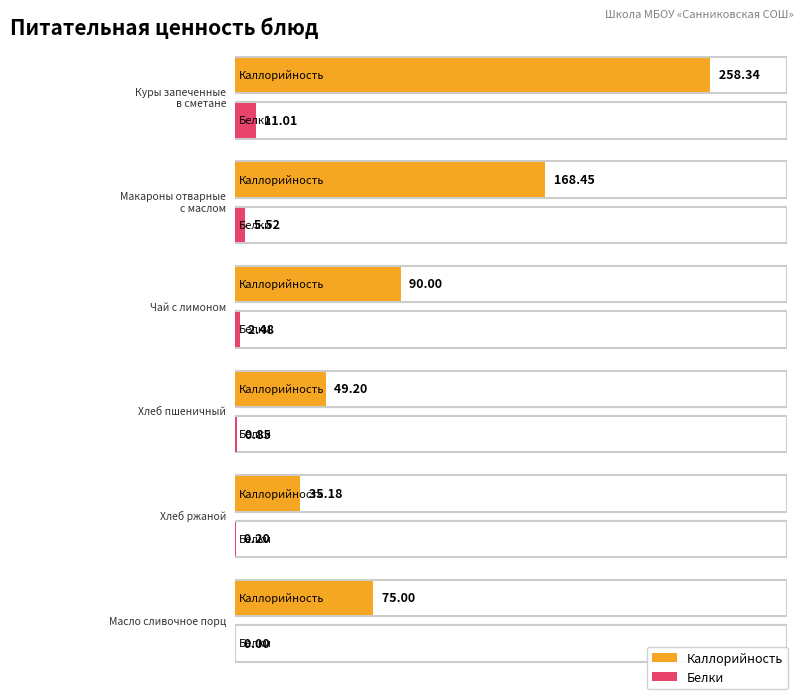

Count the number of categories in the chart.

6